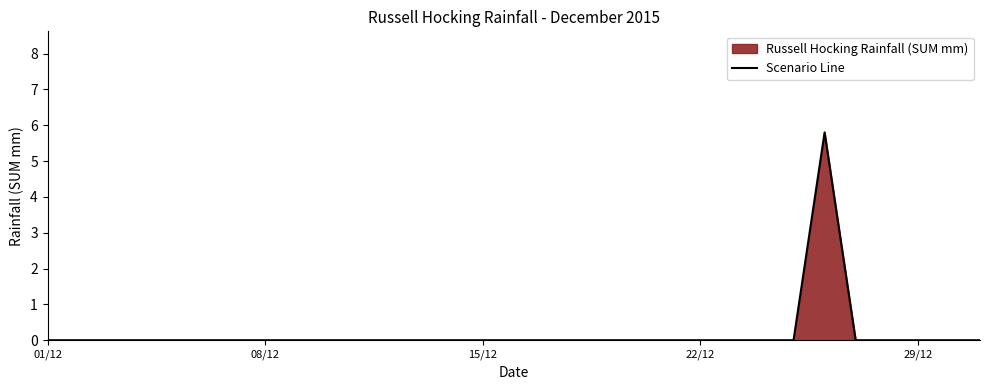

Reading left to right, transcribe all the data shown in this chart.

0.0	0.0	0.0	0.0	0.0	0.0	0.0	0.0	0.0	0.0	0.0	0.0	0.0	0.0	0.0	0.0	0.0	0.0	0.0	0.0	0.0	0.0	0.0	0.0	0.0	5.8	0.0	0.0	0.0	0.0	0.0